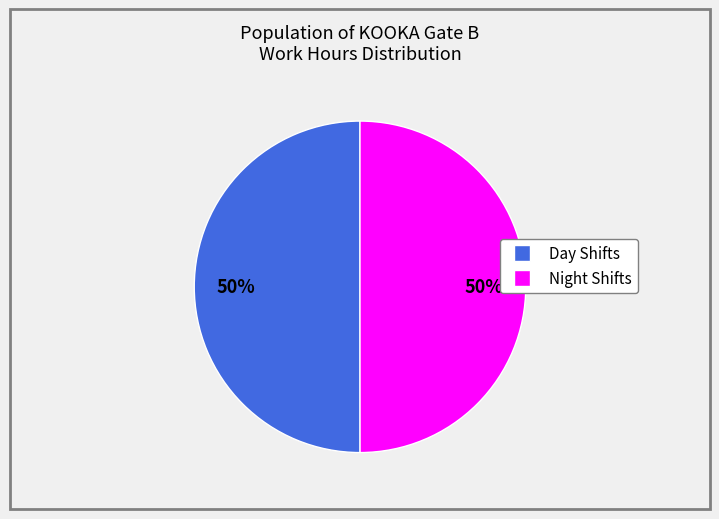

To the nearest percent, what is the average slice percentage?

50%